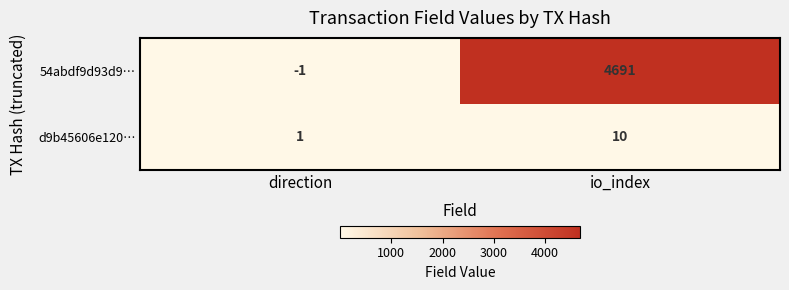

The d9b45606e120… series shows 10 at io_index. True or false?

True